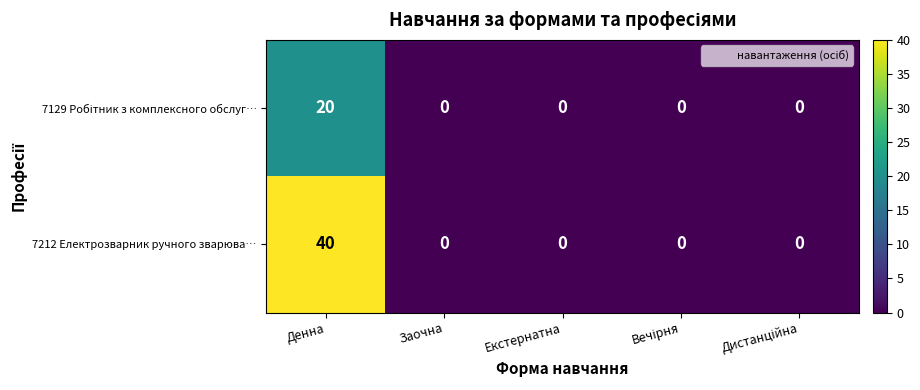

Which series has the widest spread of values?

7212 Електрозварник ручного зварюва…